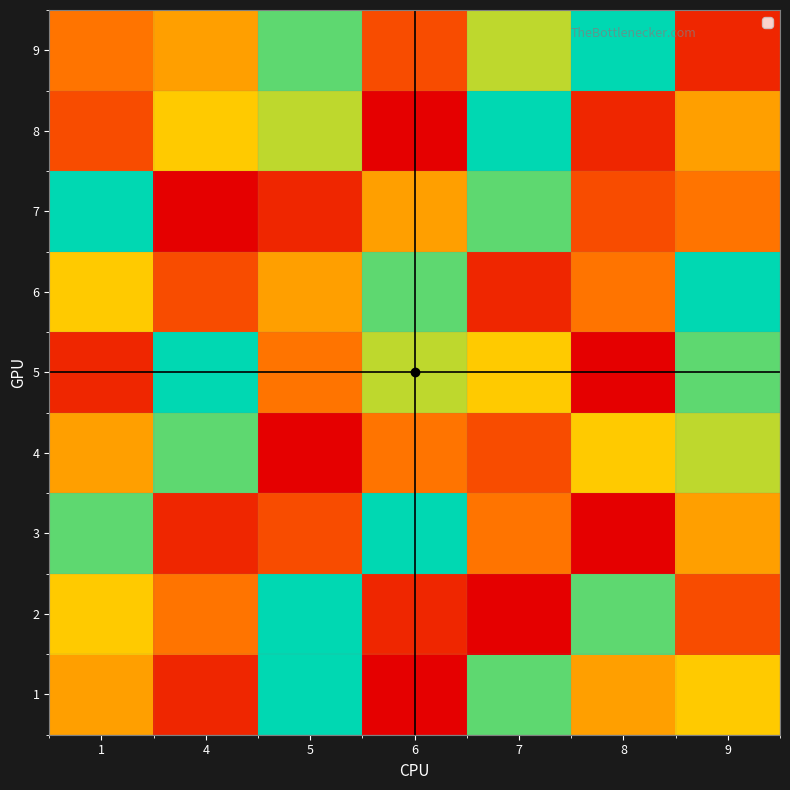

Which has a higher value, 9 or 6?

9